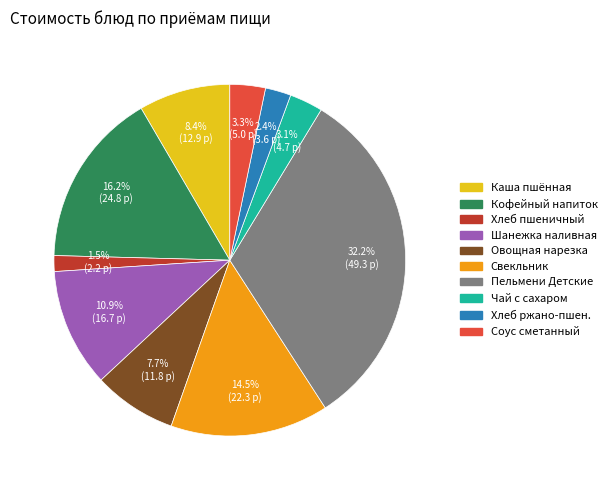

To the nearest percent, what is the difference between the largest and smallest slice percentages?

31%